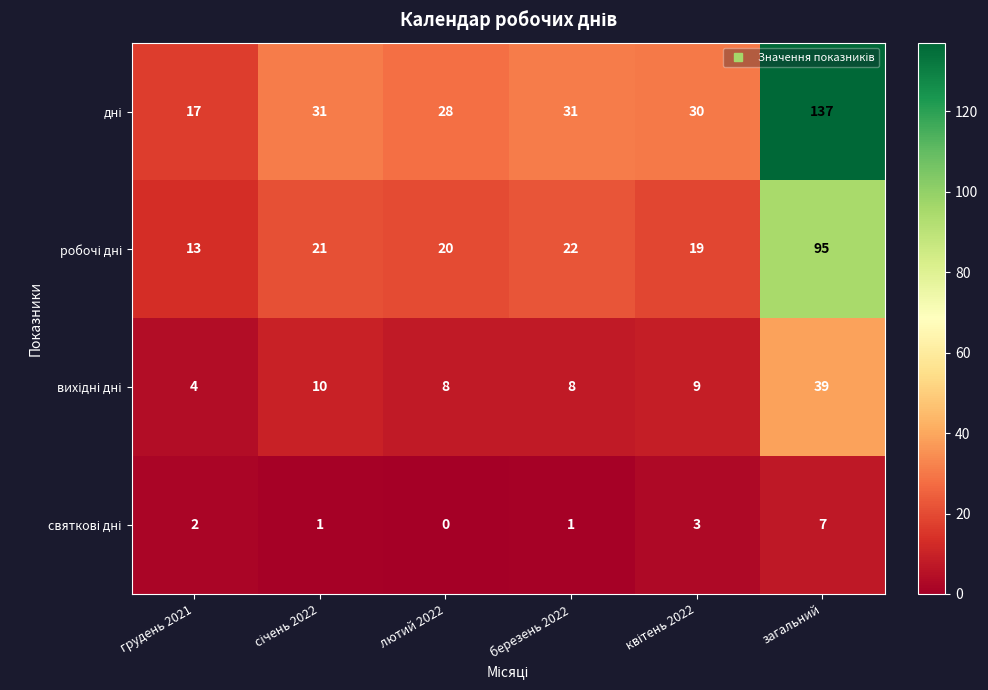

At how many categories does at least one series exceed 10?

6